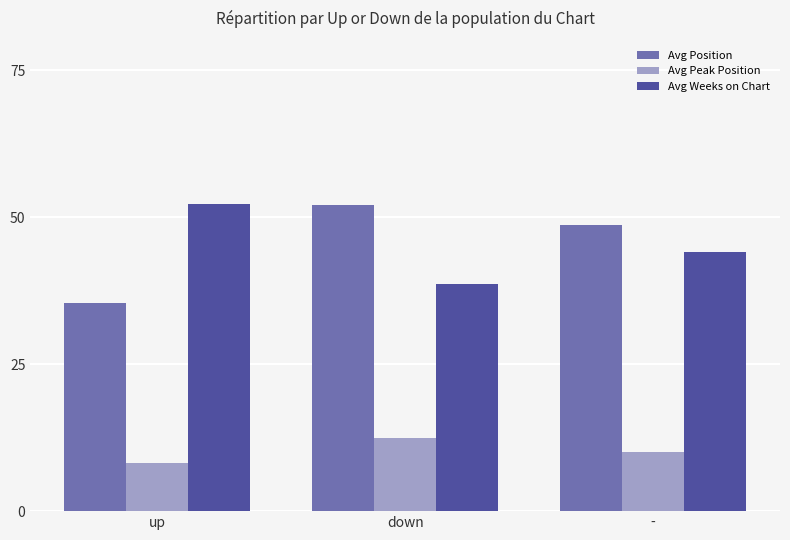

Which category has the highest value in the Avg Peak Position series?

down